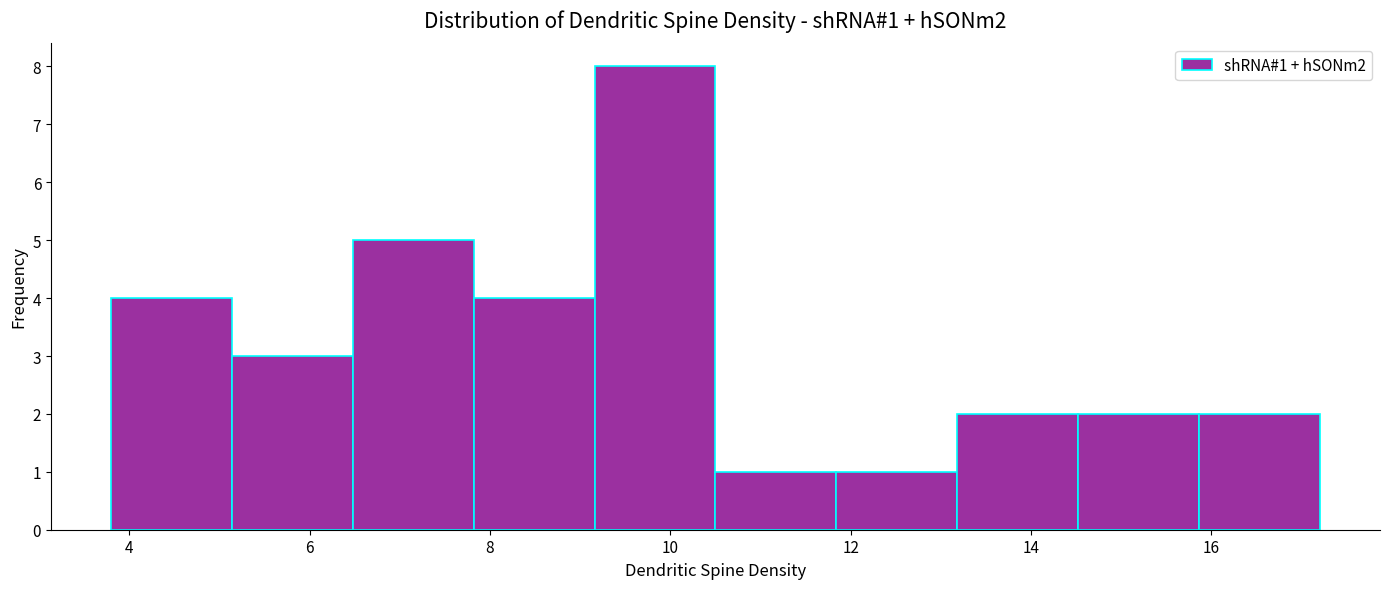

Over which range of the x-axis is the bar tallest?

9.16 to 10.50